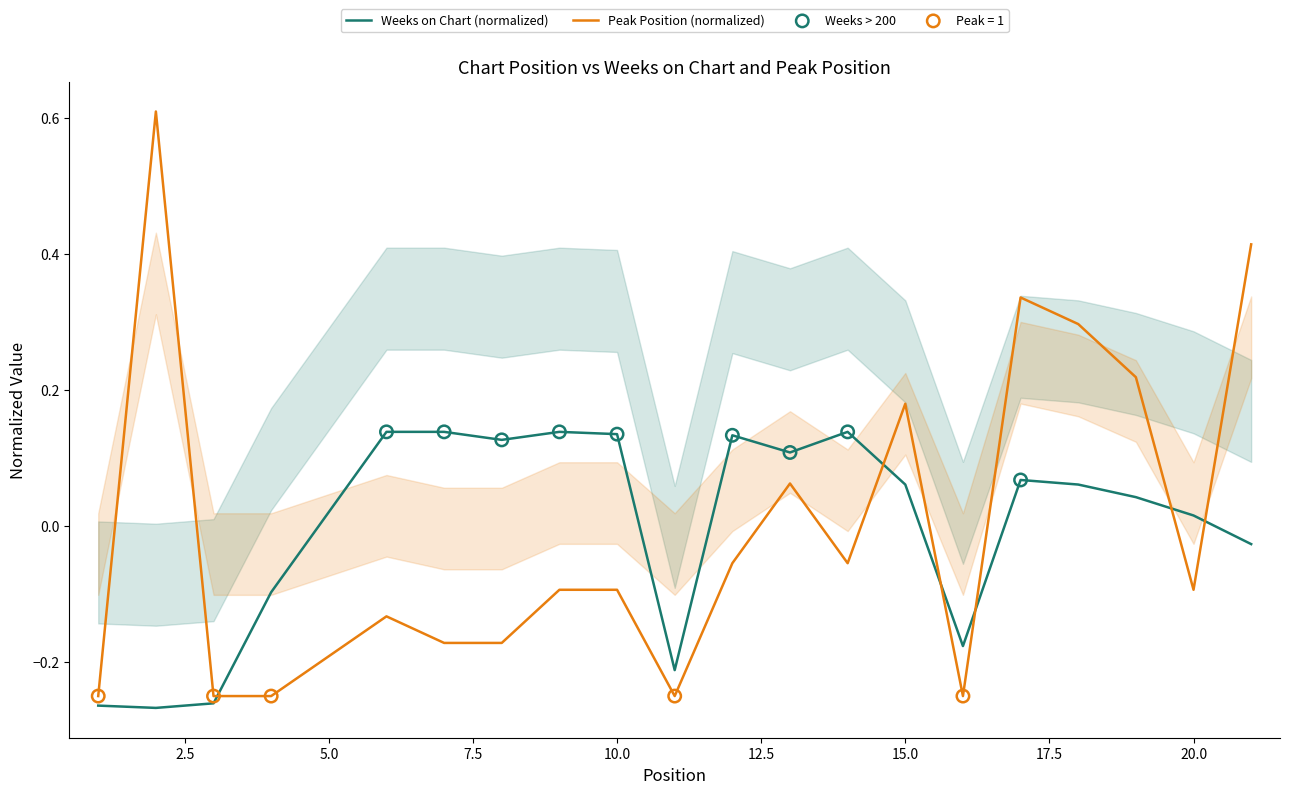

At how many categories does at least one series exceed 0?

15